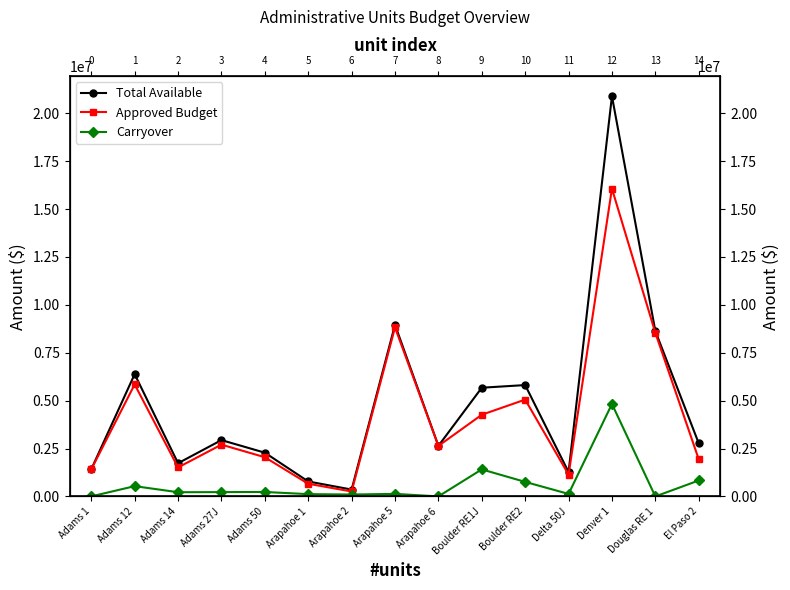

What is the label of the 7th point from the right?

Arapahoe 6